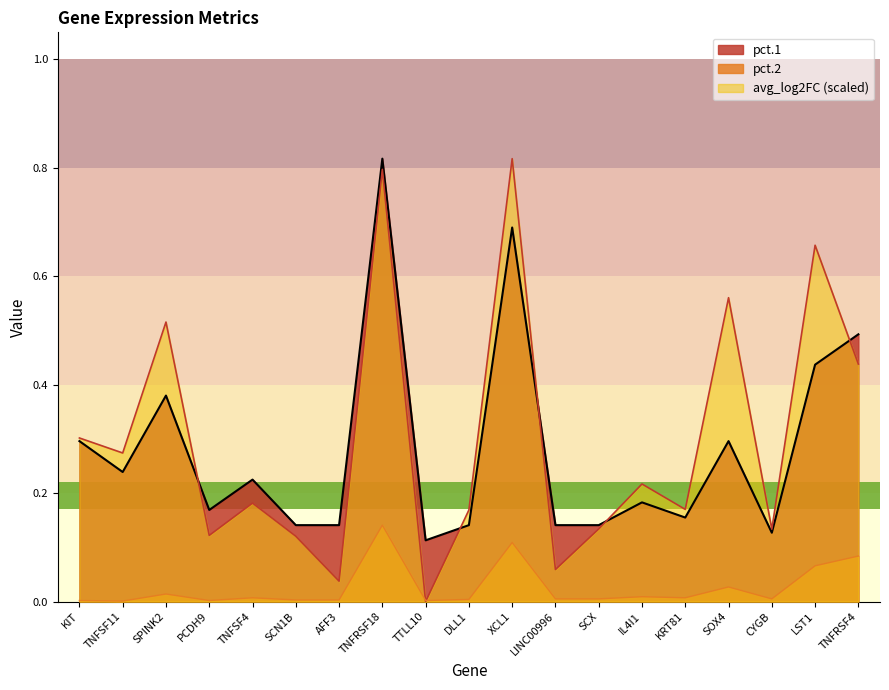

What is the spread (max minus min) of values at SOX4?

0.5